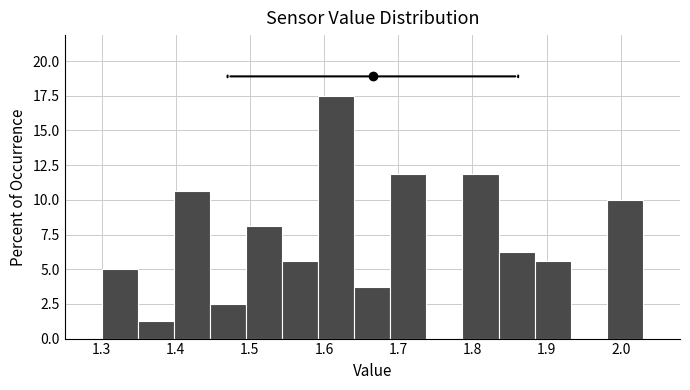

Reading left to right, list every bar in this chart as the range it spans on the x-axis followed by its height. Neither the bar edges nor the heights are printed on the chart, so give them approximately, as read against the axes.

1.30 to 1.35: 5.0
1.35 to 1.40: 1.5
1.40 to 1.45: 10.5
1.45 to 1.49: 2.5
1.49 to 1.54: 8.0
1.54 to 1.59: 5.5
1.59 to 1.64: 17.5
1.64 to 1.69: 4.0
1.69 to 1.74: 12.0
1.74 to 1.79: 0
1.79 to 1.84: 12.0
1.84 to 1.88: 6.5
1.88 to 1.93: 5.5
1.93 to 1.98: 0
1.98 to 2.03: 10.0